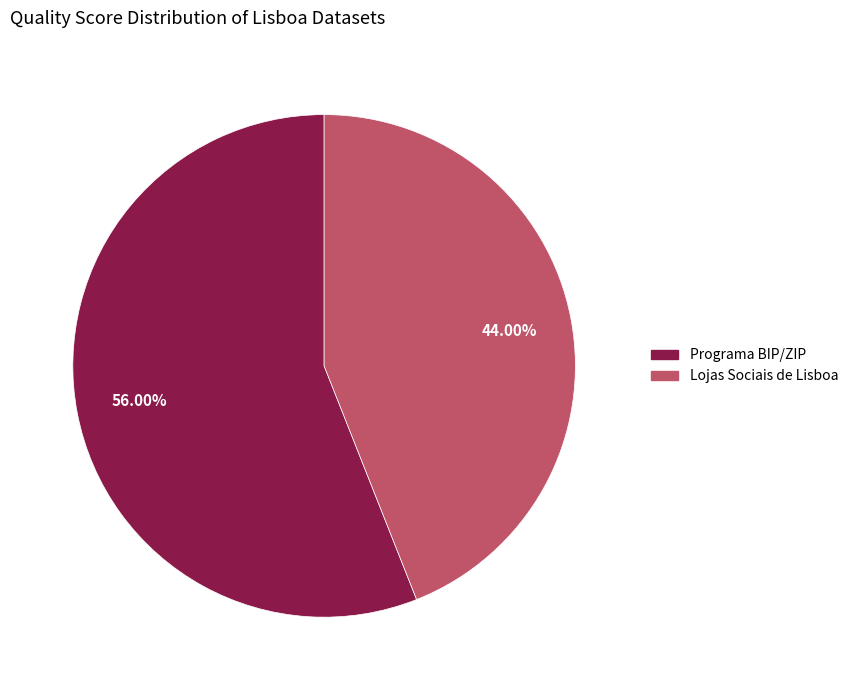

Is there a majority slice in this chart?

Yes